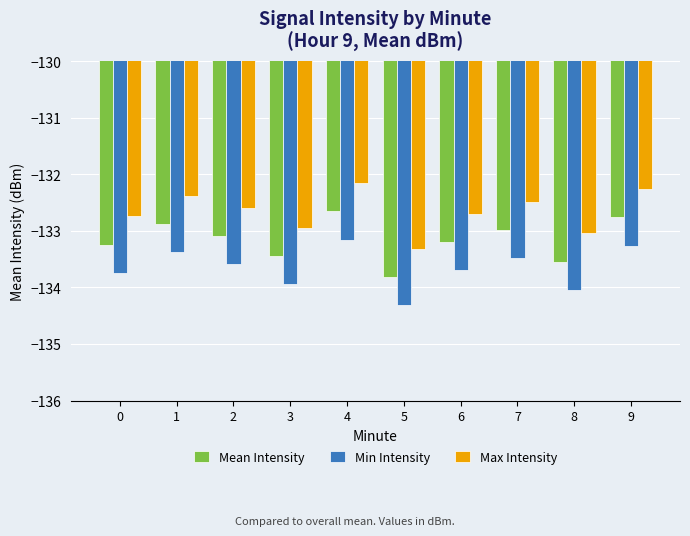

Count the number of data series in this chart.

3